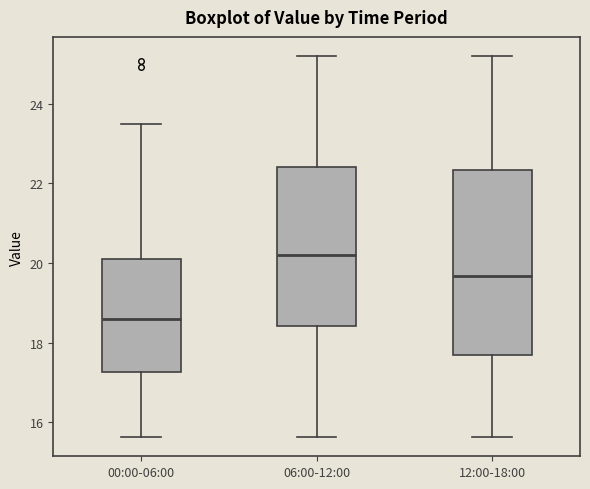

Reading left to right, read every box against the y-axis: the position of its median line, the range the box covers, and the ends of its whiskers. The values are not printed on the chart, so give them approximately, as read against the axis.

00:00-06:00: median 18.6, box 17.2 to 20.2, whiskers 15.6 to 23.6
06:00-12:00: median 20.2, box 18.4 to 22.4, whiskers 15.6 to 25.2
12:00-18:00: median 19.6, box 17.6 to 22.4, whiskers 15.6 to 25.2